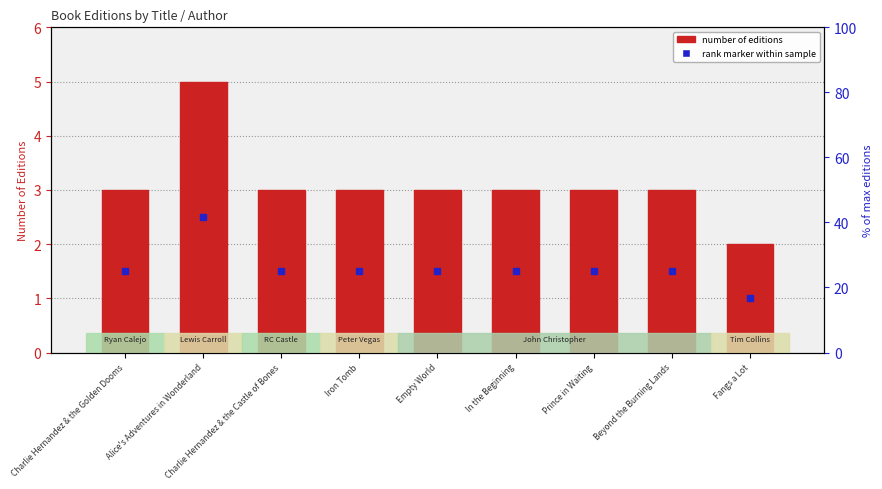

True or false: the data shows 3 at Iron Tomb.

True